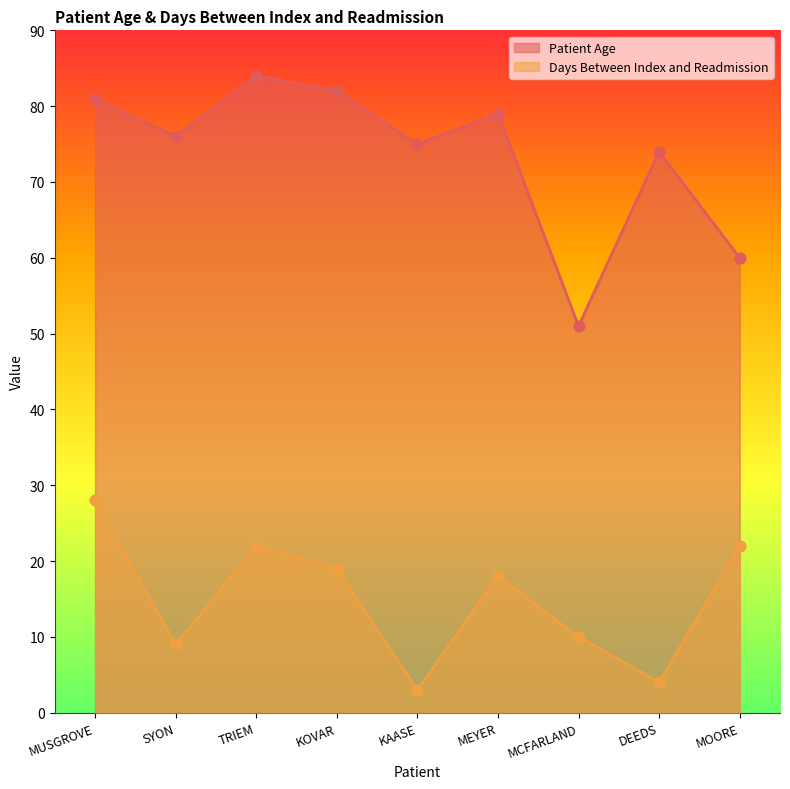

At which category is the sum across all series the highest?

MUSGROVE